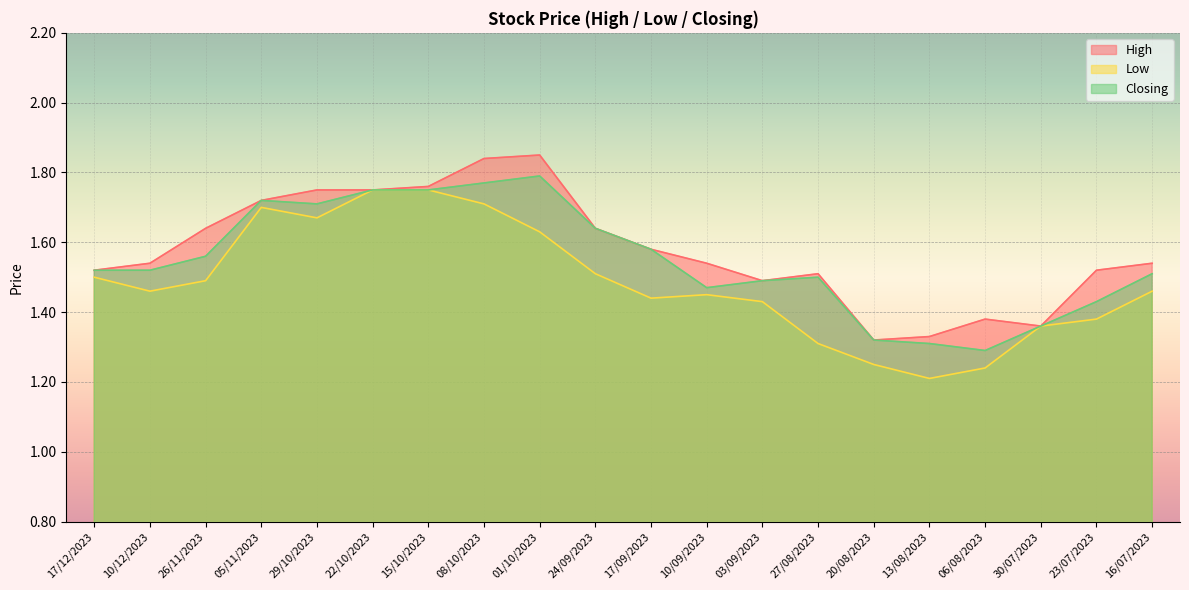

What is the difference between the High values at 03/09/2023 and 05/11/2023?

0.2